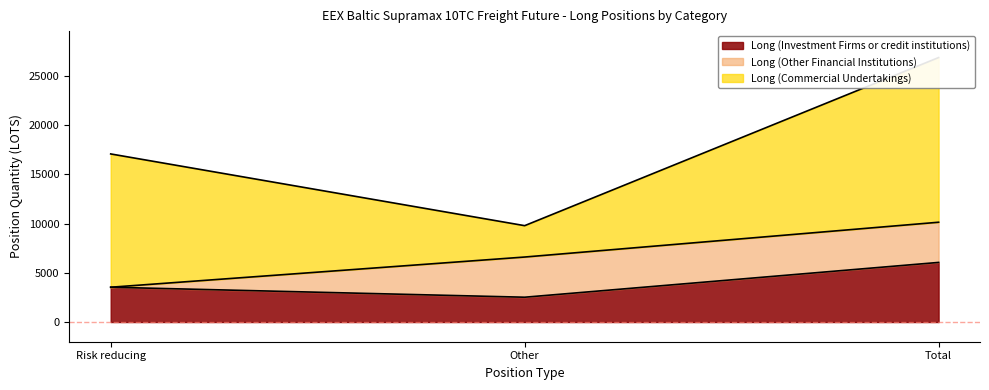

True or false: Long (Investment Firms or credit institutions) has a value of 1711.4 at Risk reducing.

False